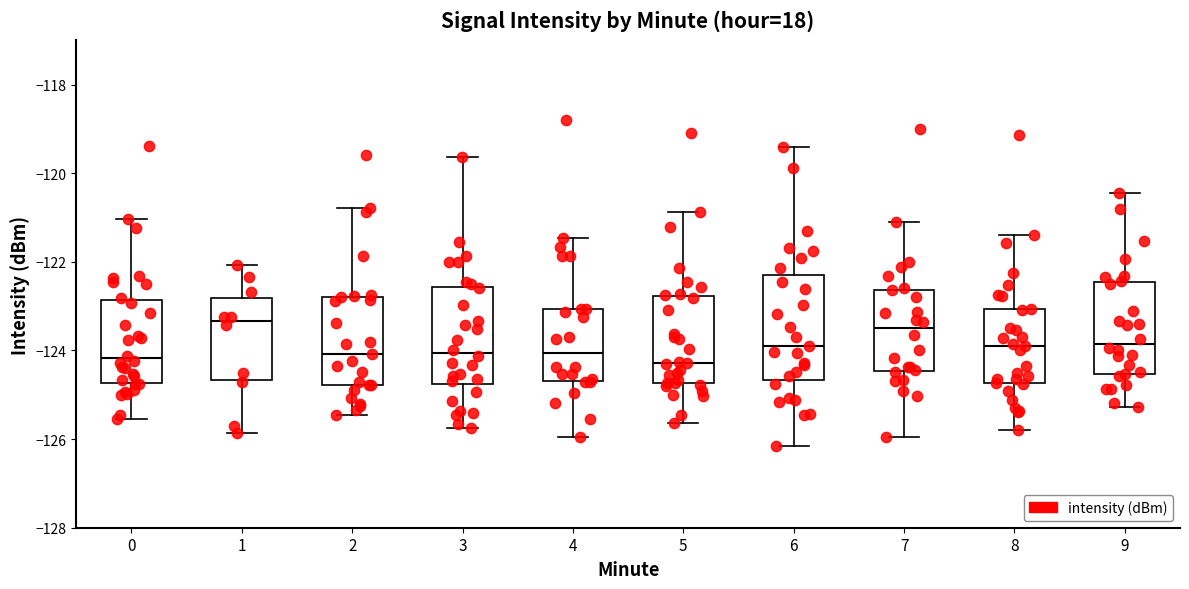

Reading left to right, transcribe this box plot: for each box, give where its median line is, the range the box spans, and where its two whiskers end, as read against the y-axis. The values are not printed on the chart, so give them approximately, as read against the axis.

0: median -124.2, box -124.8 to -122.8, whiskers -125.6 to -121.0
1: median -123.4, box -124.6 to -122.8, whiskers -125.8 to -122.0
2: median -124.0, box -124.8 to -122.8, whiskers -125.4 to -120.8
3: median -124.0, box -124.8 to -122.6, whiskers -125.8 to -119.6
4: median -124.0, box -124.6 to -123.0, whiskers -126.0 to -121.4
5: median -124.2, box -124.8 to -122.8, whiskers -125.6 to -120.8
6: median -123.8, box -124.6 to -122.2, whiskers -126.2 to -119.4
7: median -123.6, box -124.4 to -122.6, whiskers -126.0 to -121.2
8: median -123.8, box -124.8 to -123.0, whiskers -125.8 to -121.4
9: median -123.8, box -124.6 to -122.4, whiskers -125.2 to -120.4